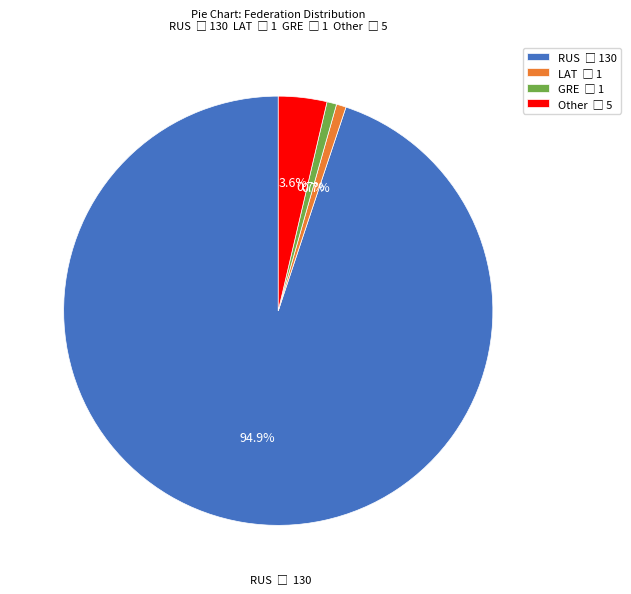

How many segments does this pie chart have?

4